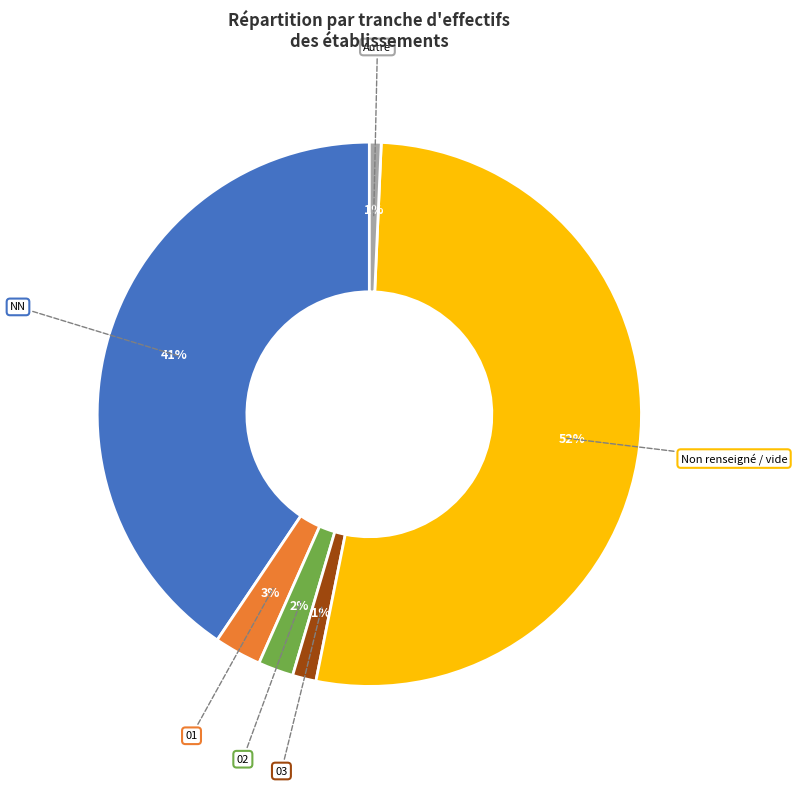

Is there any slice that represents more than half of the pie?

Yes